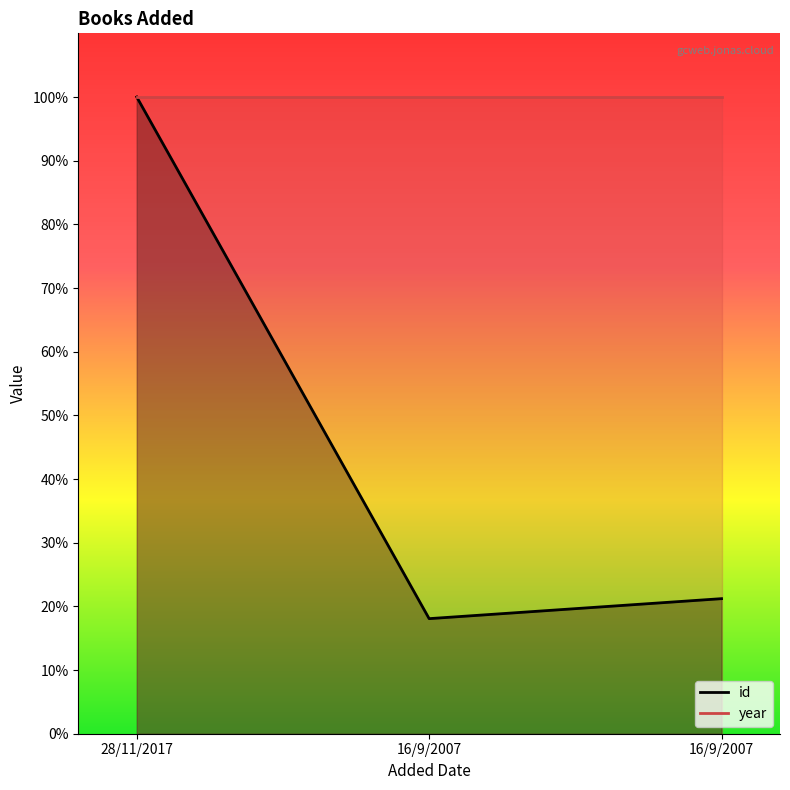

Rank the categories by value from lowest to highest.

16/9/2007, 16/9/2007, 28/11/2017